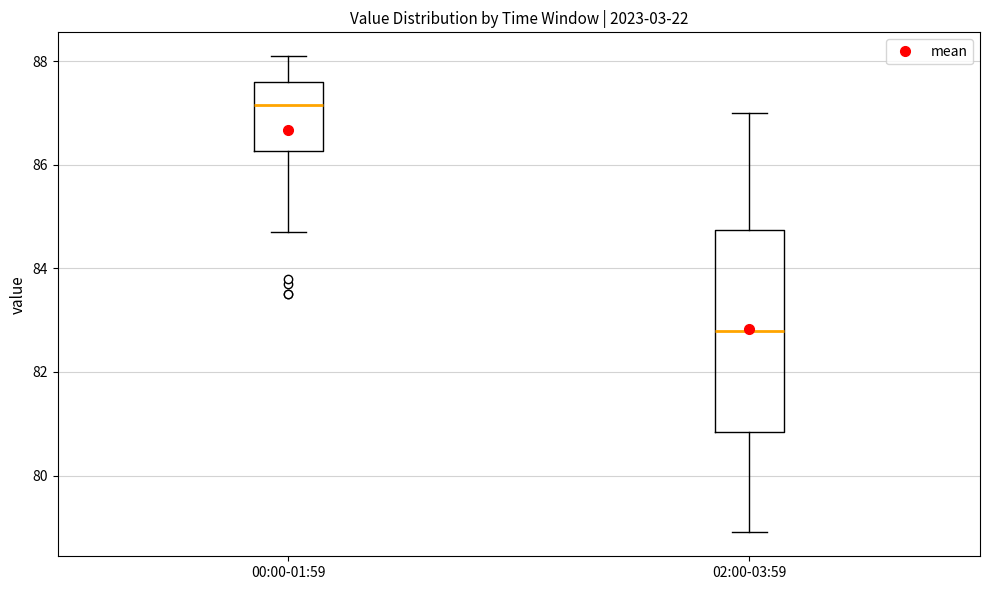

Which box is the tallest, from its lower edge to its upper edge?

02:00-03:59